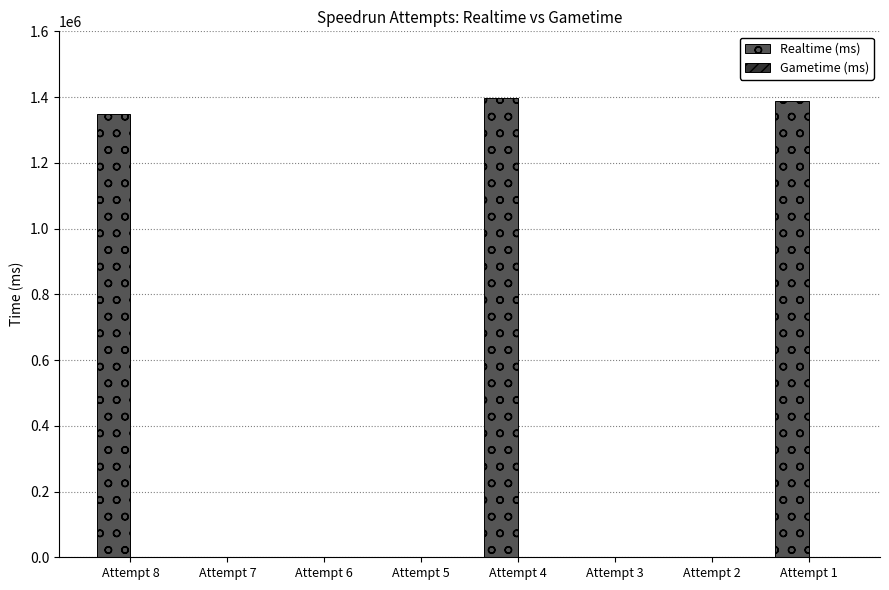

What is the sum of all values?

4134486